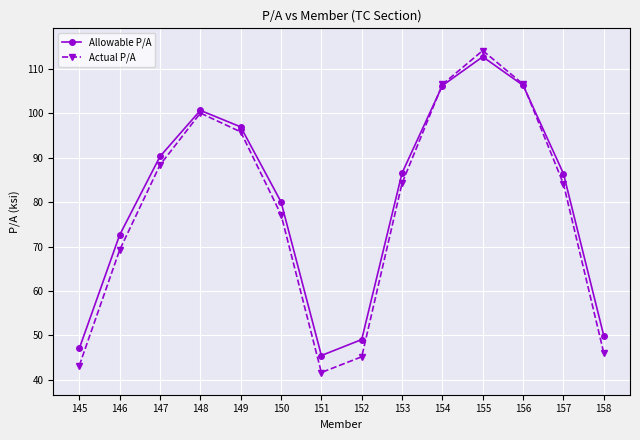

Which series has the largest range (max minus min)?

Actual P/A